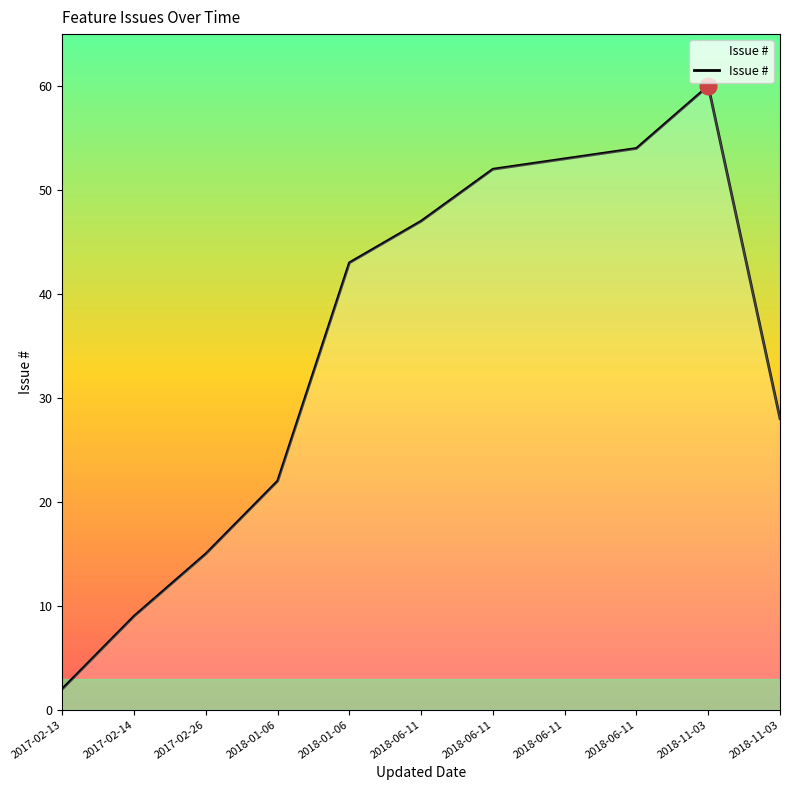

Reading left to right, what are all the values shown in this chart?

2	9	15	22	43	47	52	53	54	60	28